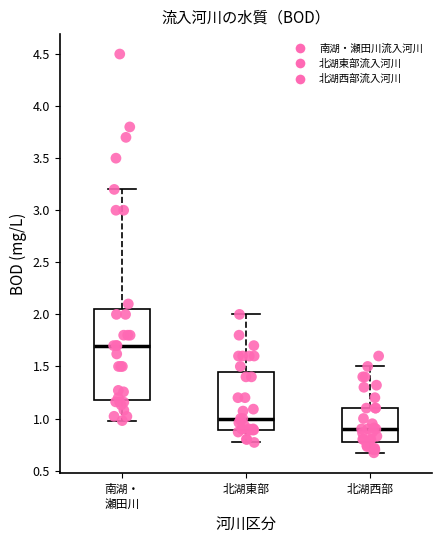

Which box is the tallest, from its lower edge to its upper edge?

南湖・ 瀬田川